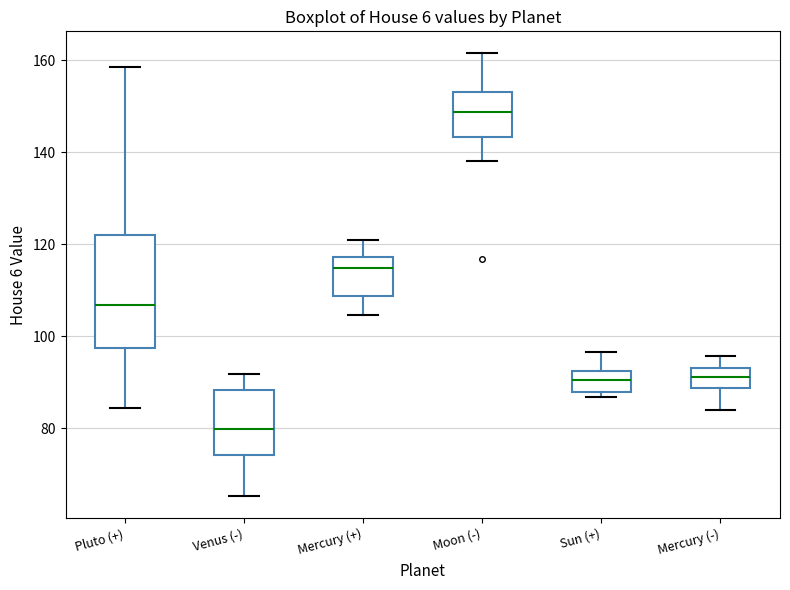

Which box's median line is the lowest?

Venus (-)